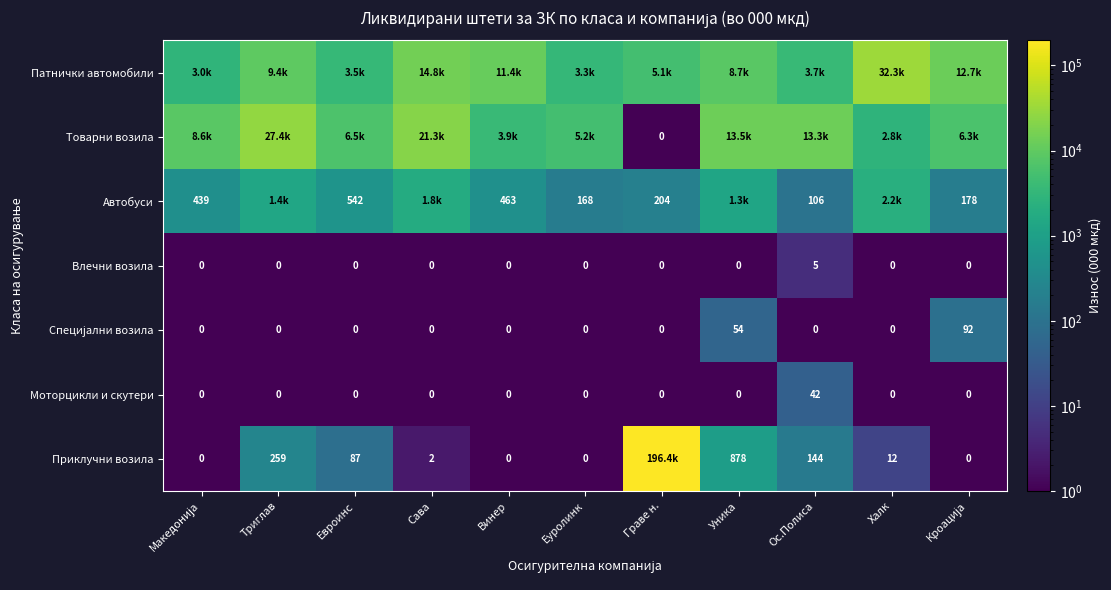

What is the greatest value displayed?

196379.0